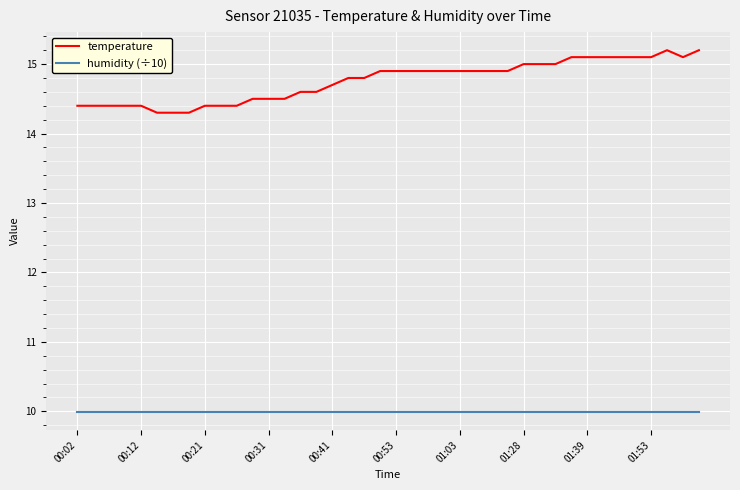

Which series has the largest total across all categories?

temperature